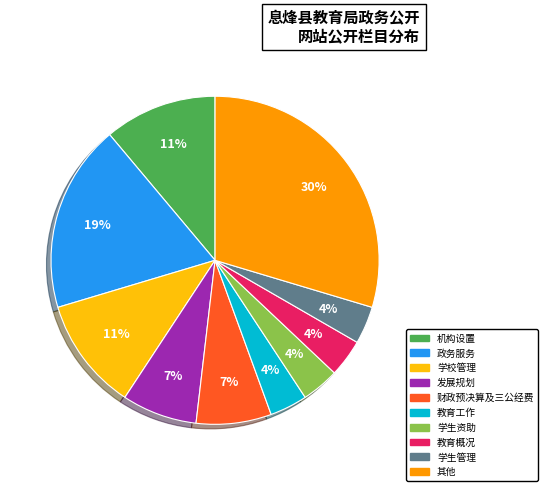

How many segments does this pie chart have?

10